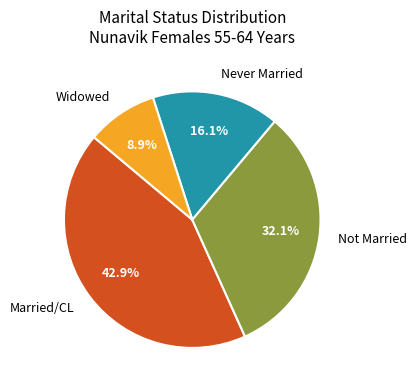

Between Not Married and Married/CL, which is larger?

Married/CL